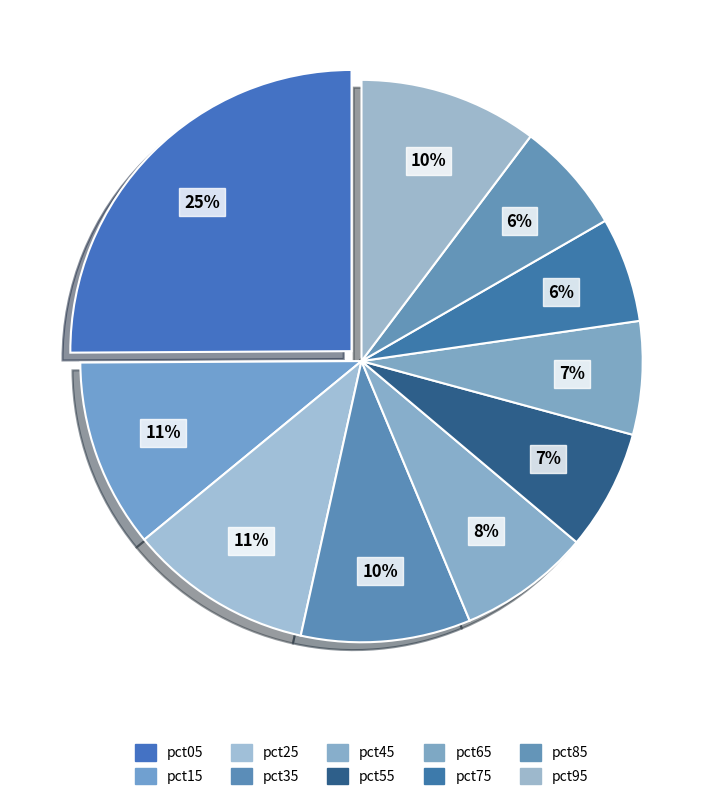

What is the largest slice in the pie chart?

pct05